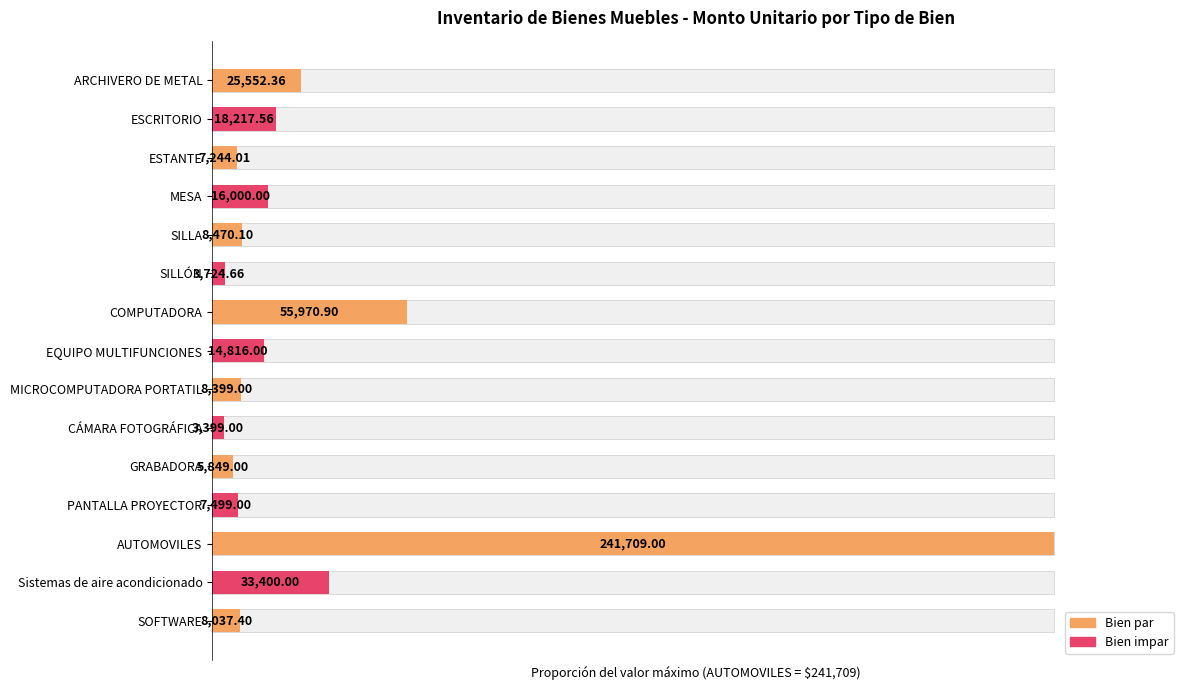

List the labels in order of value, smallest first.

CÁMARA FOTOGRÁFICA, SILLÓN, GRABADORA, ESTANTE, PANTALLA PROYECTOR, SOFTWARE, MICROCOMPUTADORA PORTATIL, SILLA, EQUIPO MULTIFUNCIONES, MESA, ESCRITORIO, ARCHIVERO DE METAL, Sistemas de aire acondicionado, COMPUTADORA, AUTOMOVILES